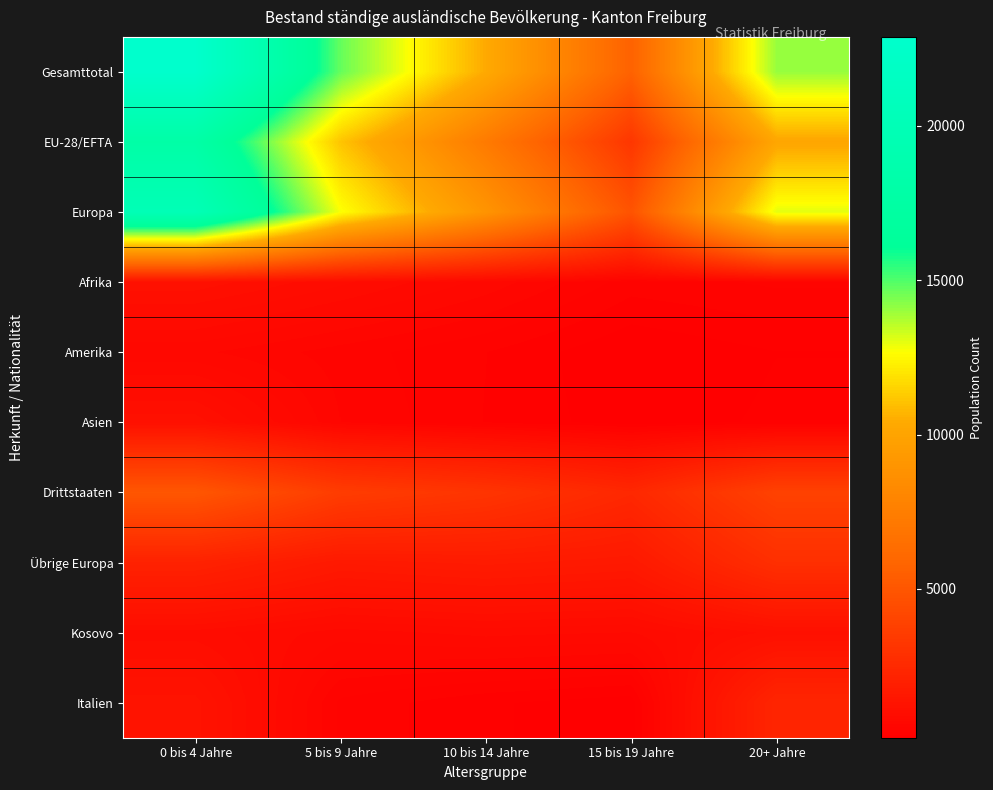

Between 15 bis 19 Jahre and 20+ Jahre, which series saw the biggest shift?

Gesamttotal